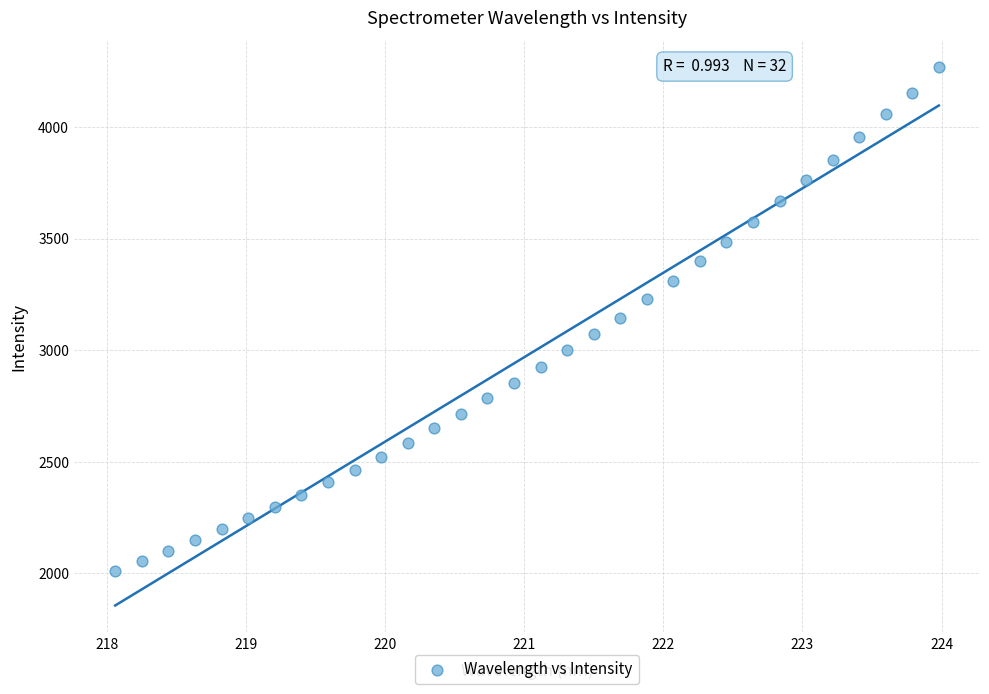

What is the range of Y values (max minus min)?

2255.5